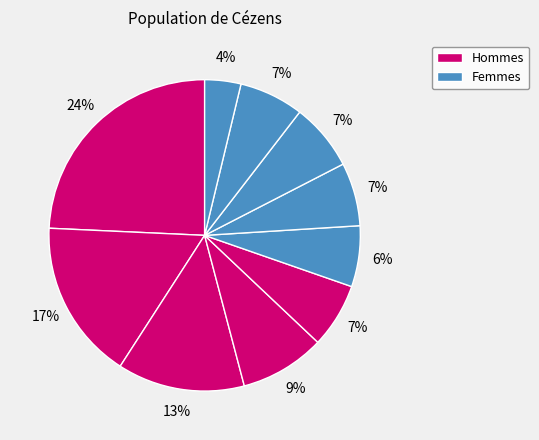

How many segments does this pie chart have?

10